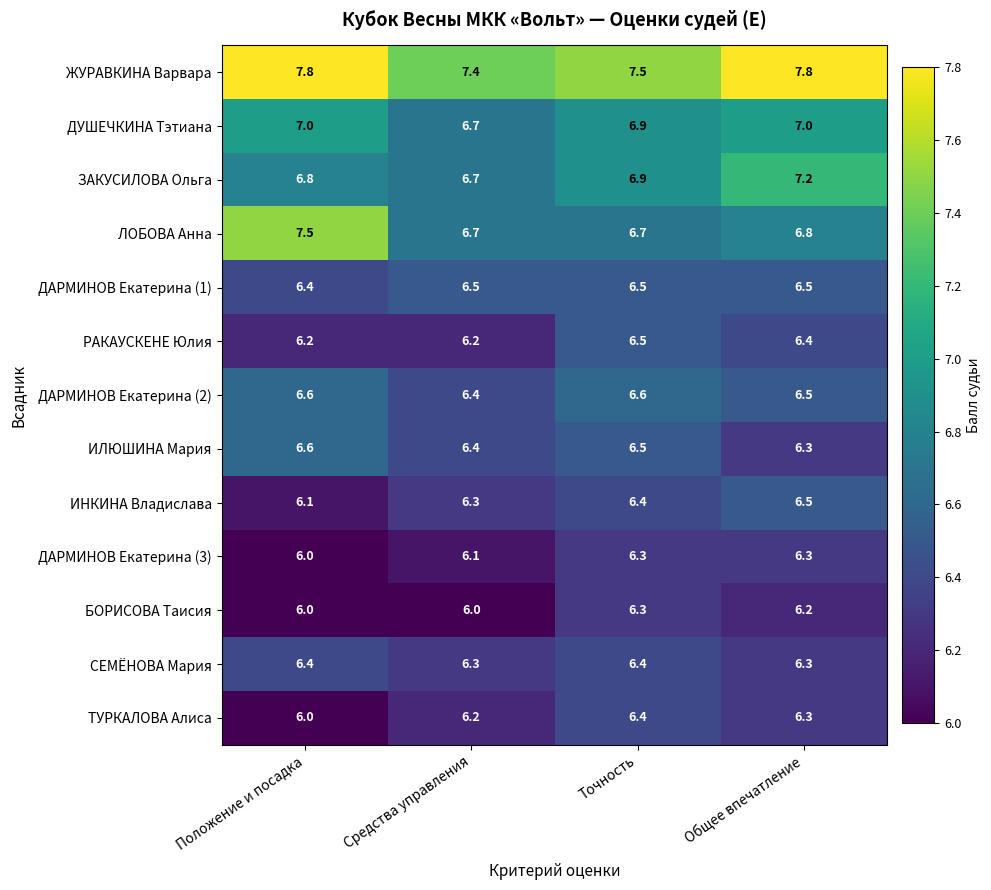

At which category is the sum across all series the highest?

Общее впечатление